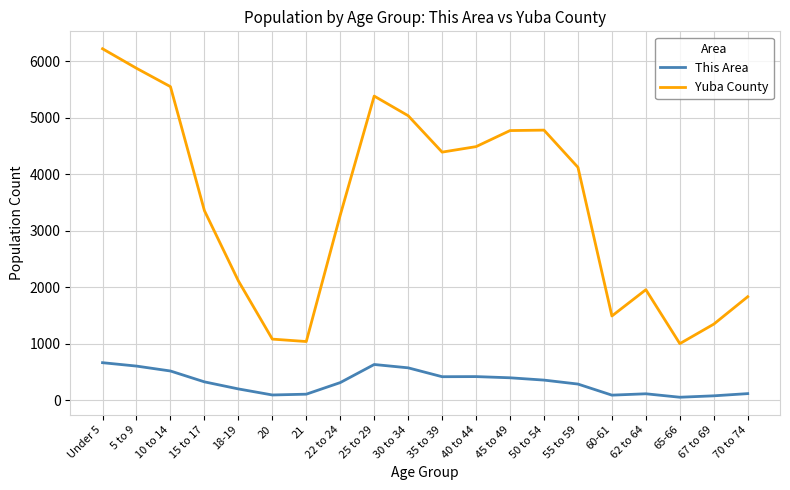

Which series has the largest total across all categories?

Yuba County